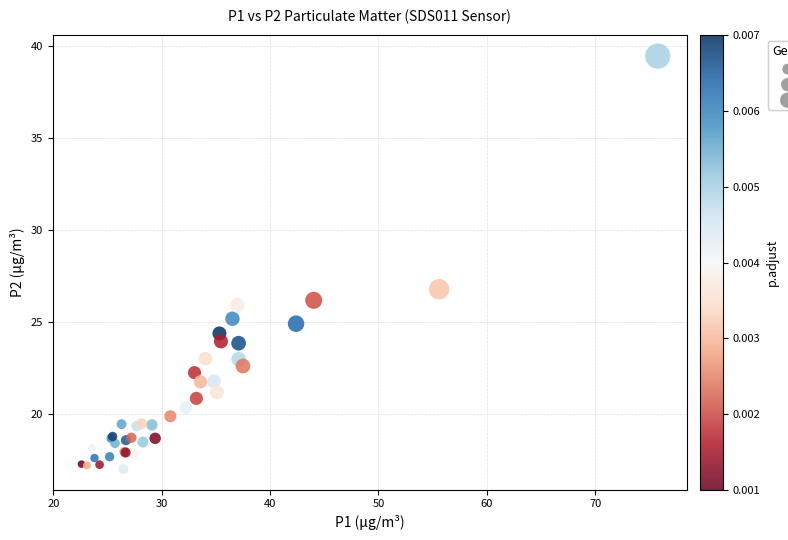

What Y value in the scatter plot is closest to 28?

26.8